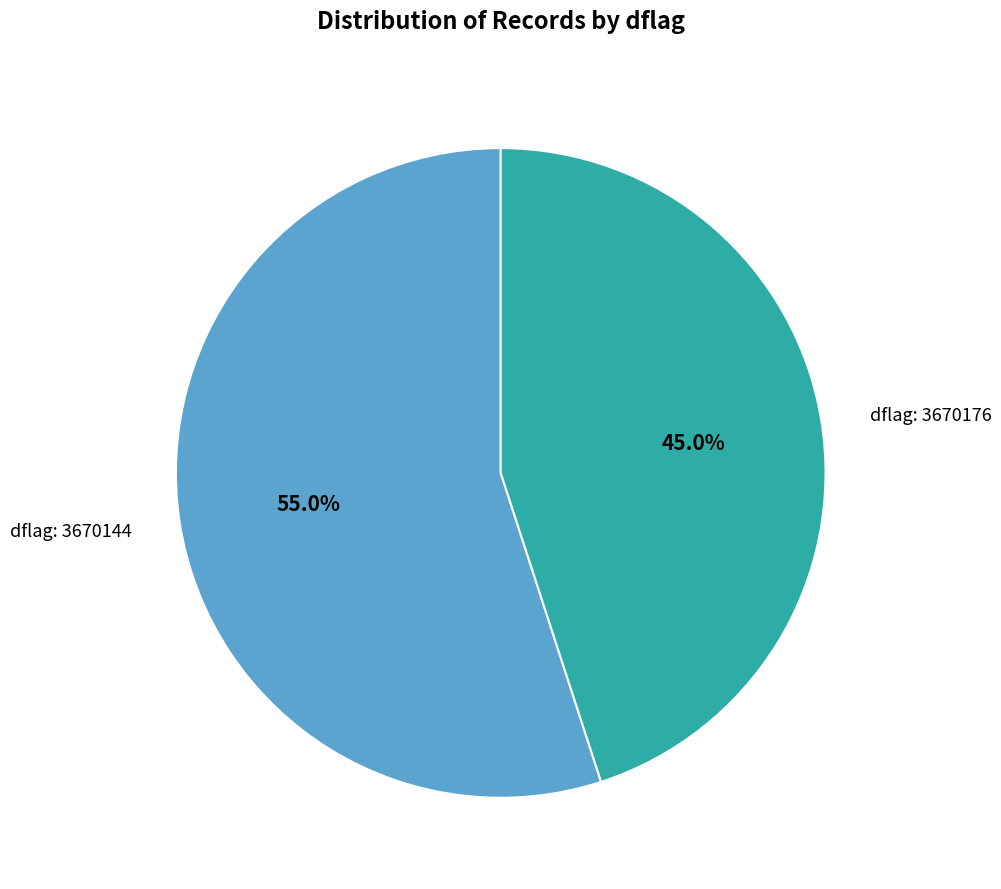

Combined, what portion of the pie is dflag: 3670176 and dflag: 3670144?

100.0%